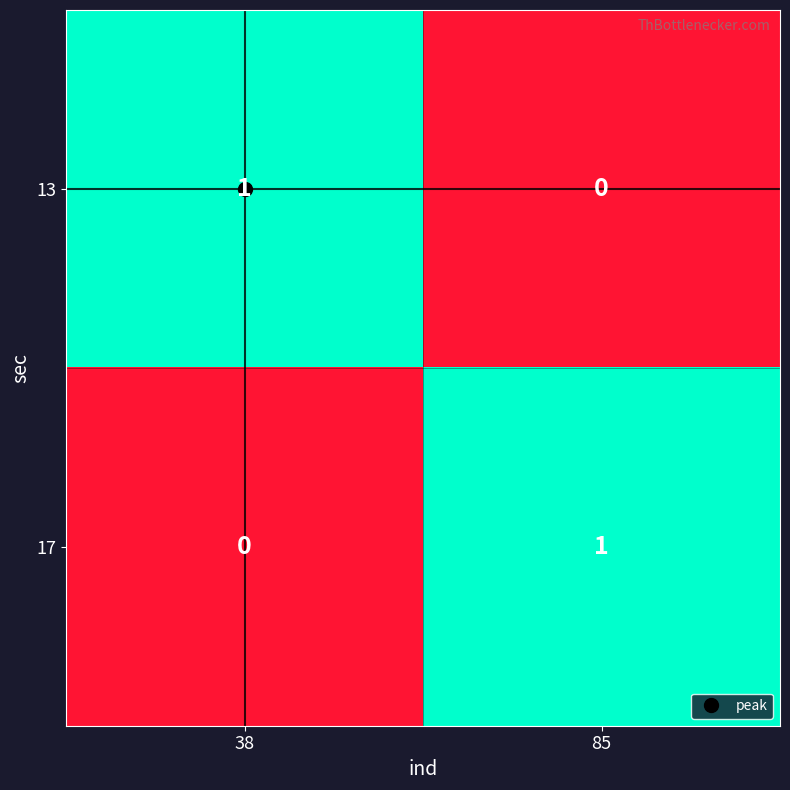

Where is 17 nearest to the value 0?

38